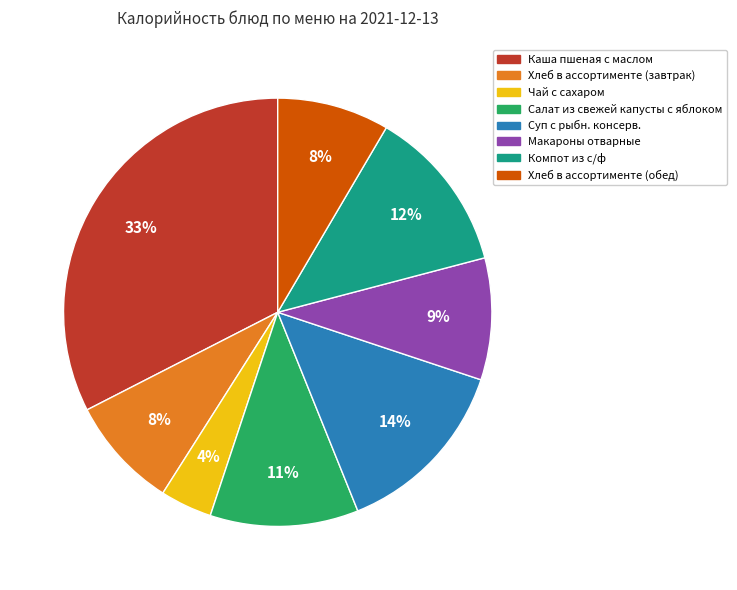

What percentage is the Суп с рыбн. консерв. slice, to the nearest percent?

14%